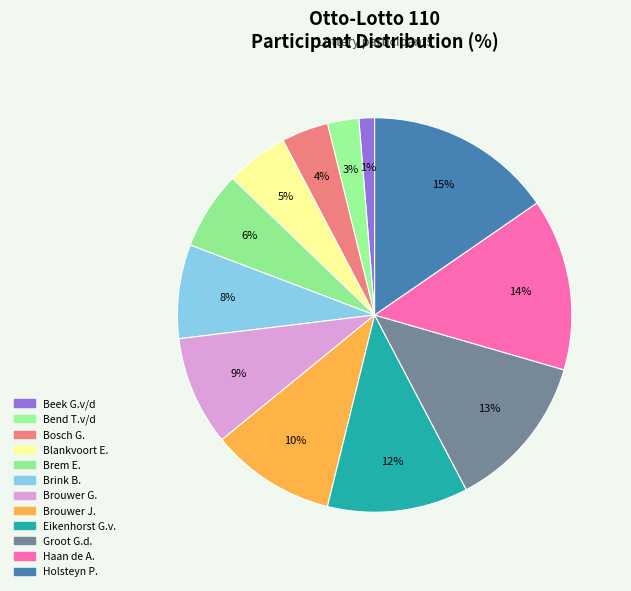

How many slices are in this pie chart?

12